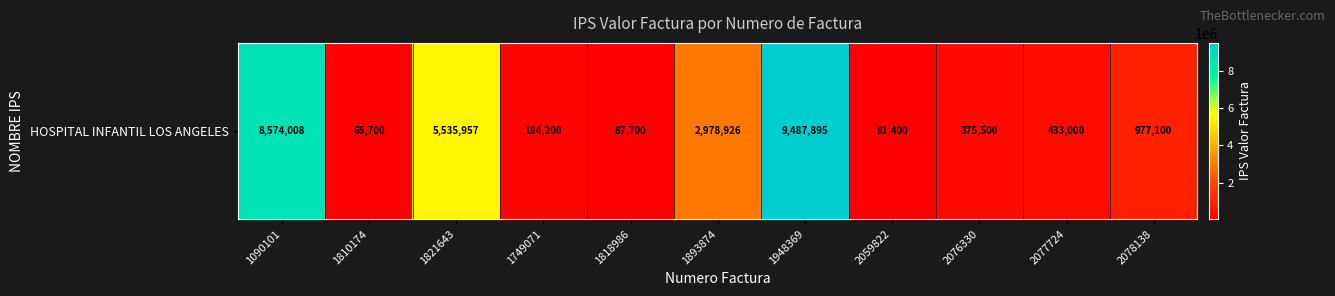

What is the change in value from 1749071 to 2078138?

+792900